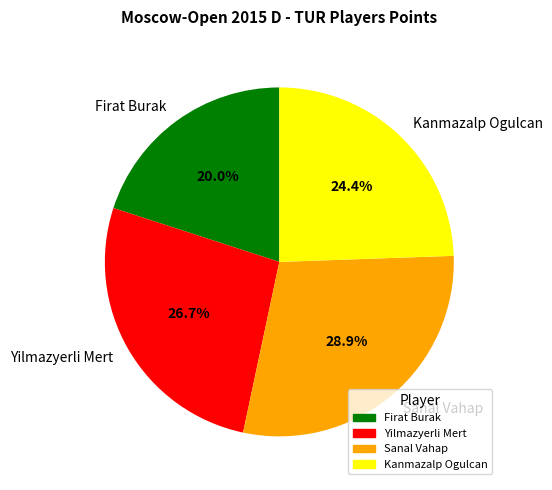

Is it true that Firat Burak is 20% of the pie?

True